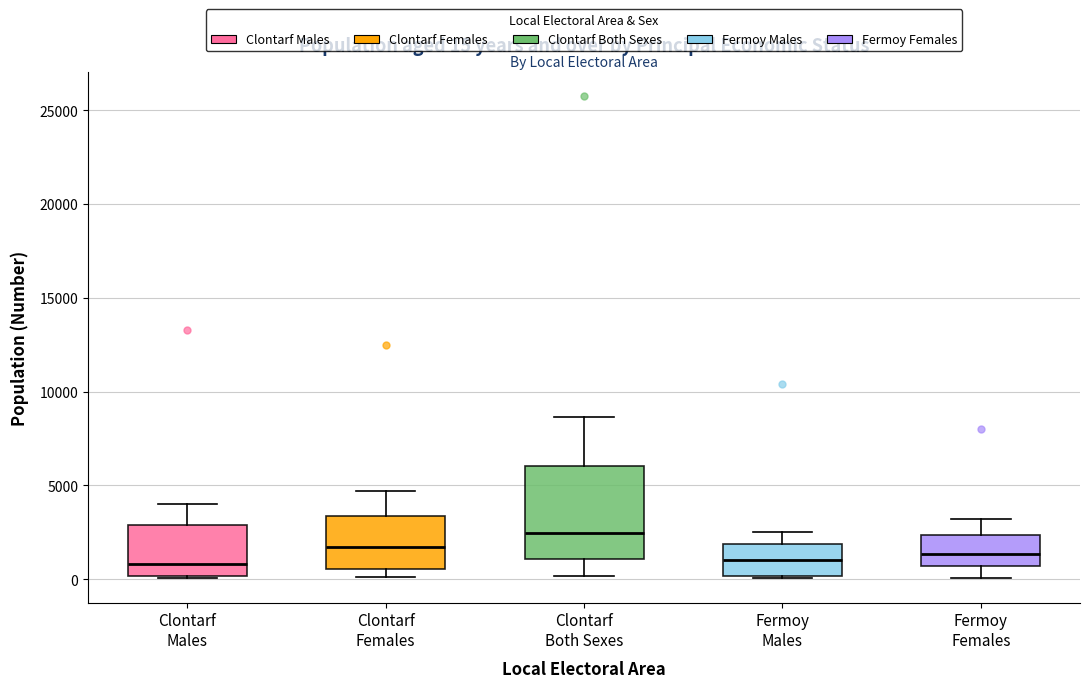

Which box is the tallest, from its lower edge to its upper edge?

Clontarf Both Sexes